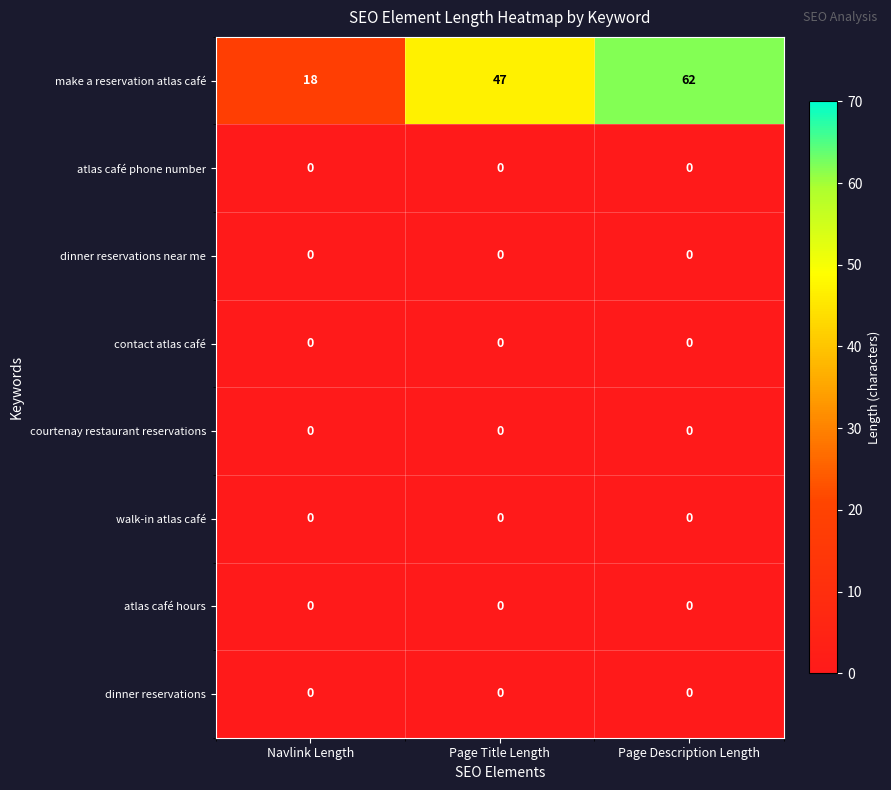

How many categories are shown in the chart?

3